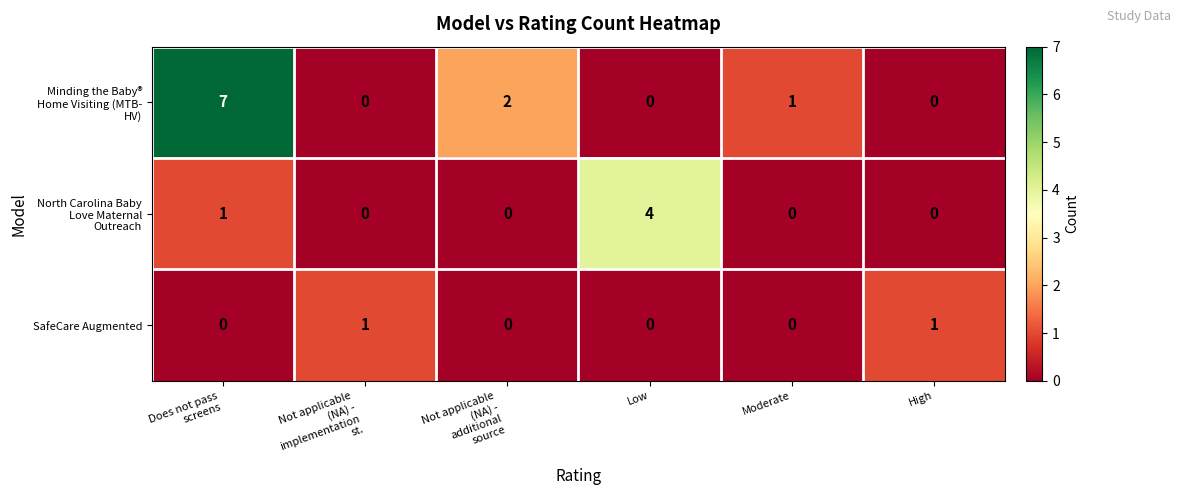

The SafeCare Augmented series shows -1 at Moderate. True or false?

False